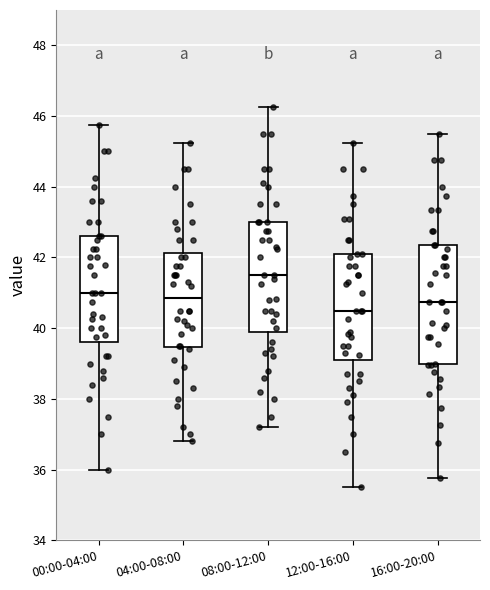

Which box has the lowest median line?

12:00-16:00